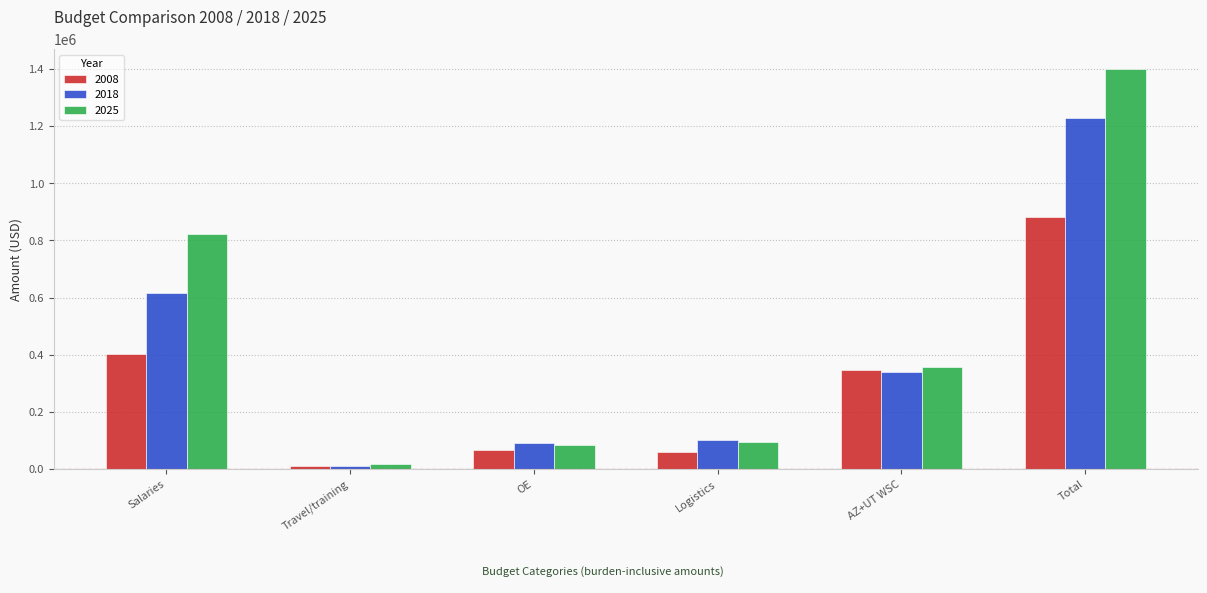

What are all the series names shown in the legend?

2008, 2018, 2025